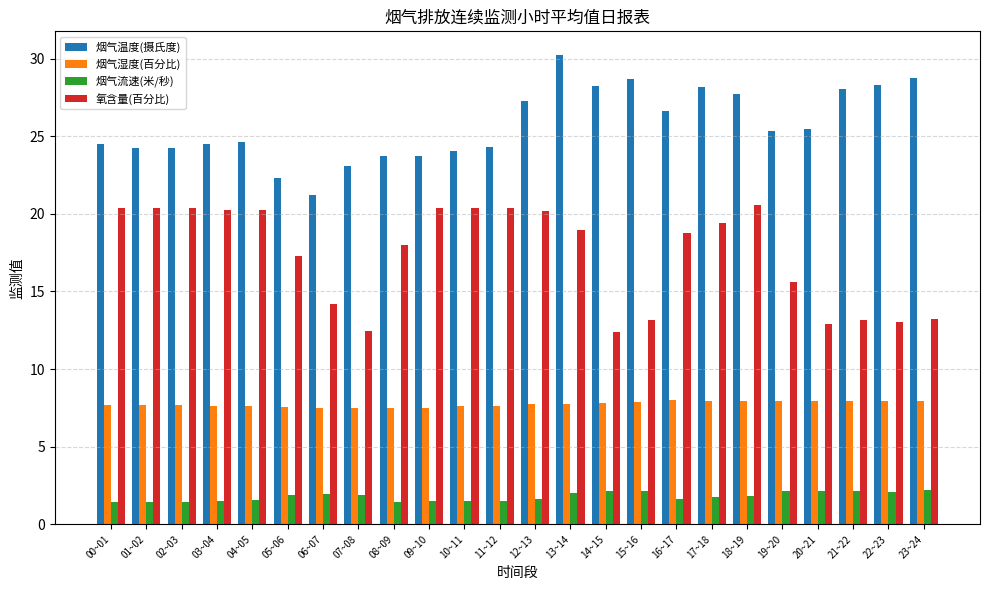

How many groups of bars are there?

24